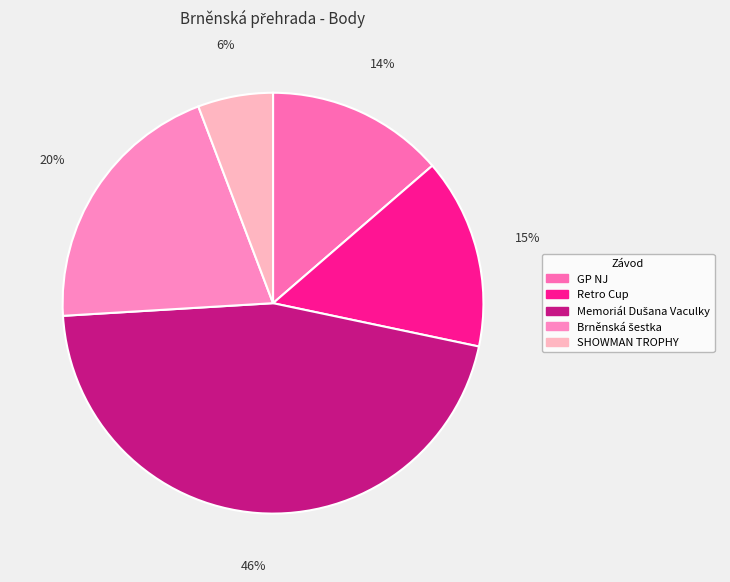

How many segments does this pie chart have?

5